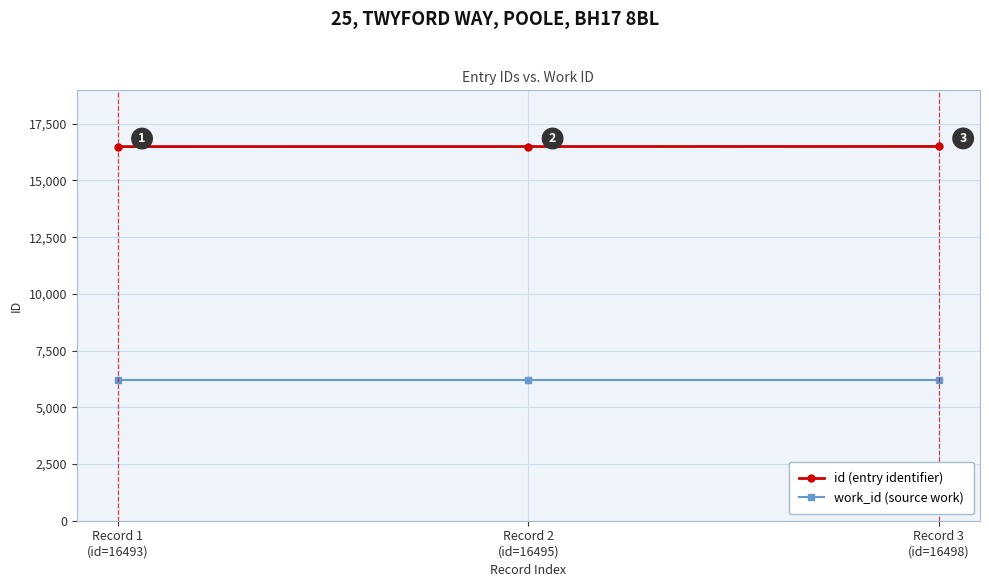

At which label is id (entry identifier) closest to 16495?

Record 2
(id=16495)